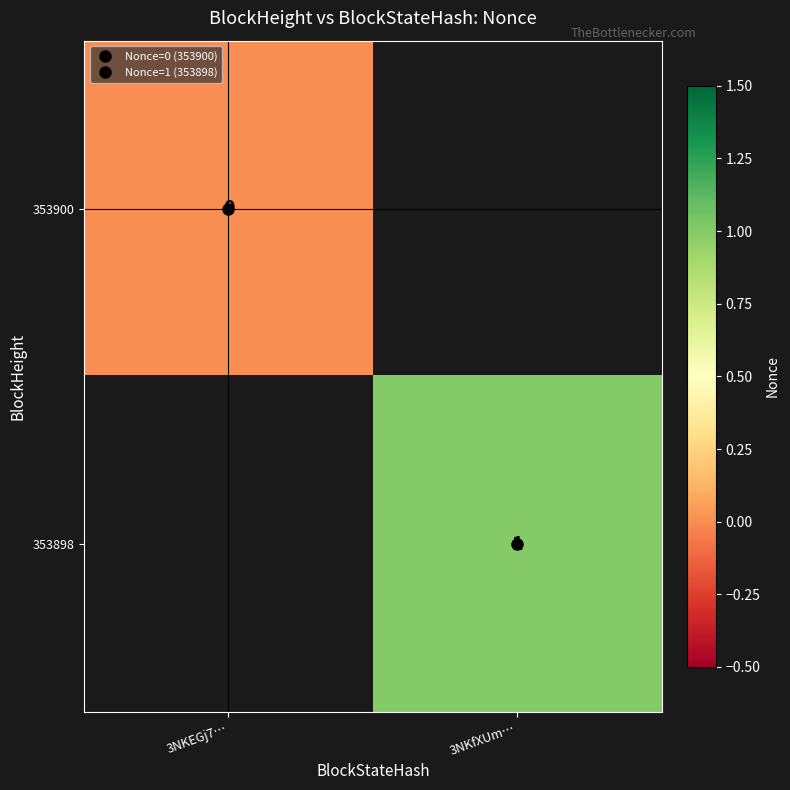

At how many categories does at least one series exceed 0?

1